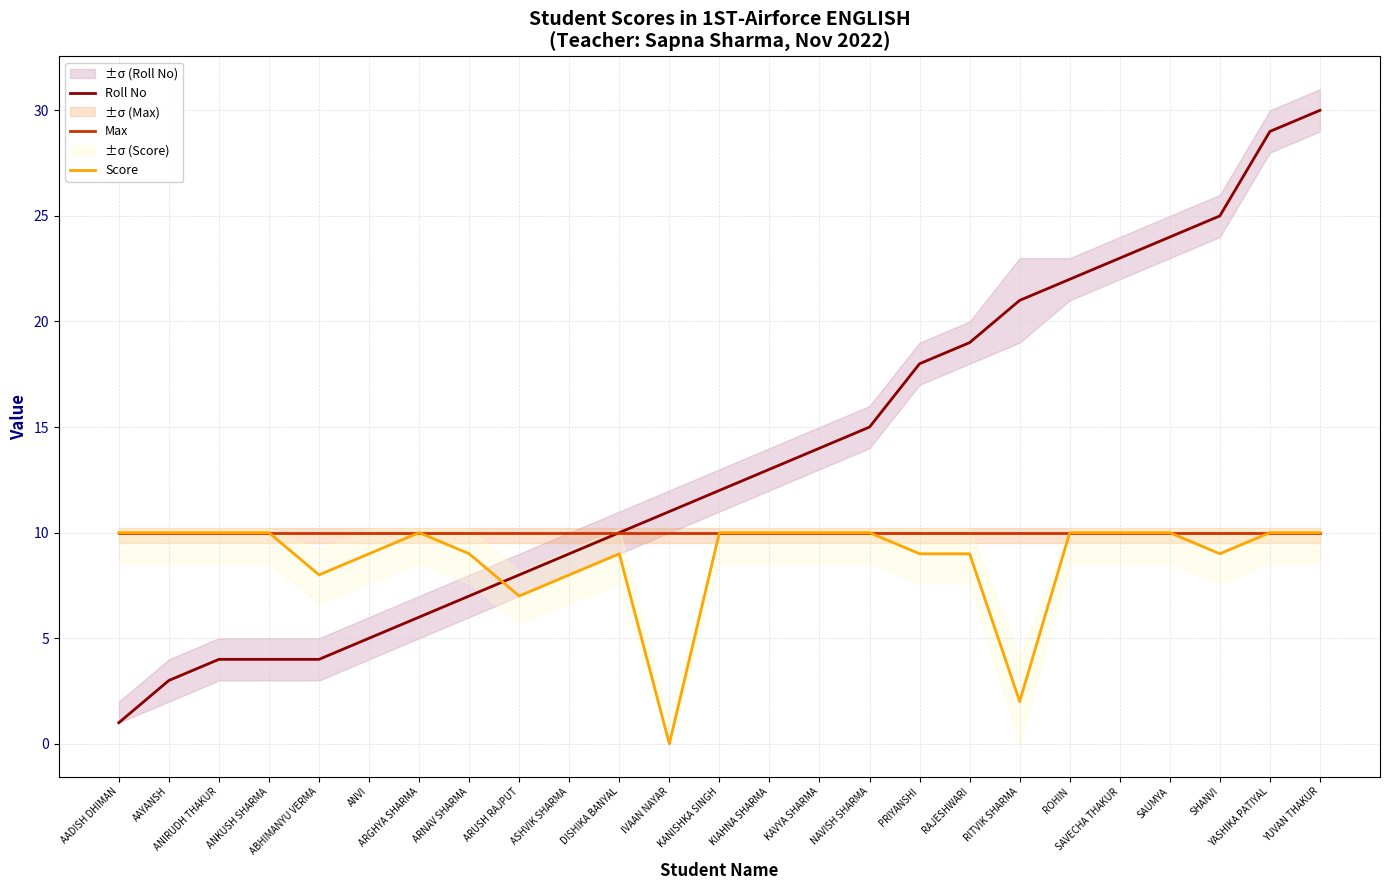

Rank the series at ABHIMANYU VERMA from lowest to highest value.

Roll No, Score, Max